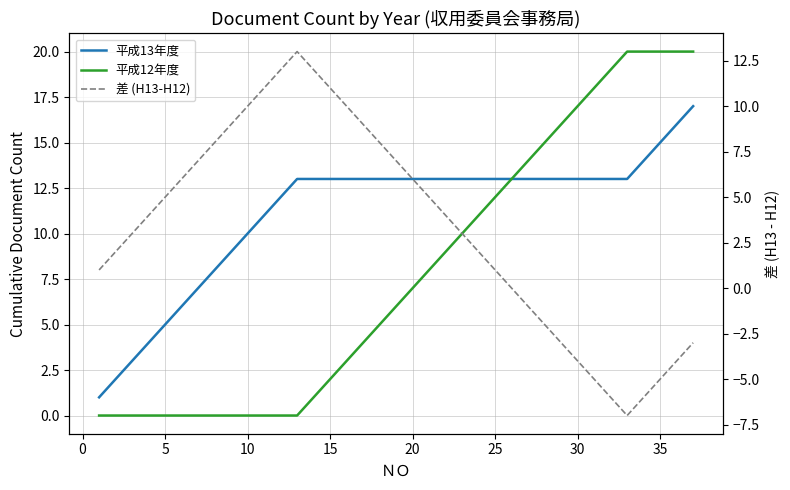

Where does the 平成12年度 series first go above 6?

20